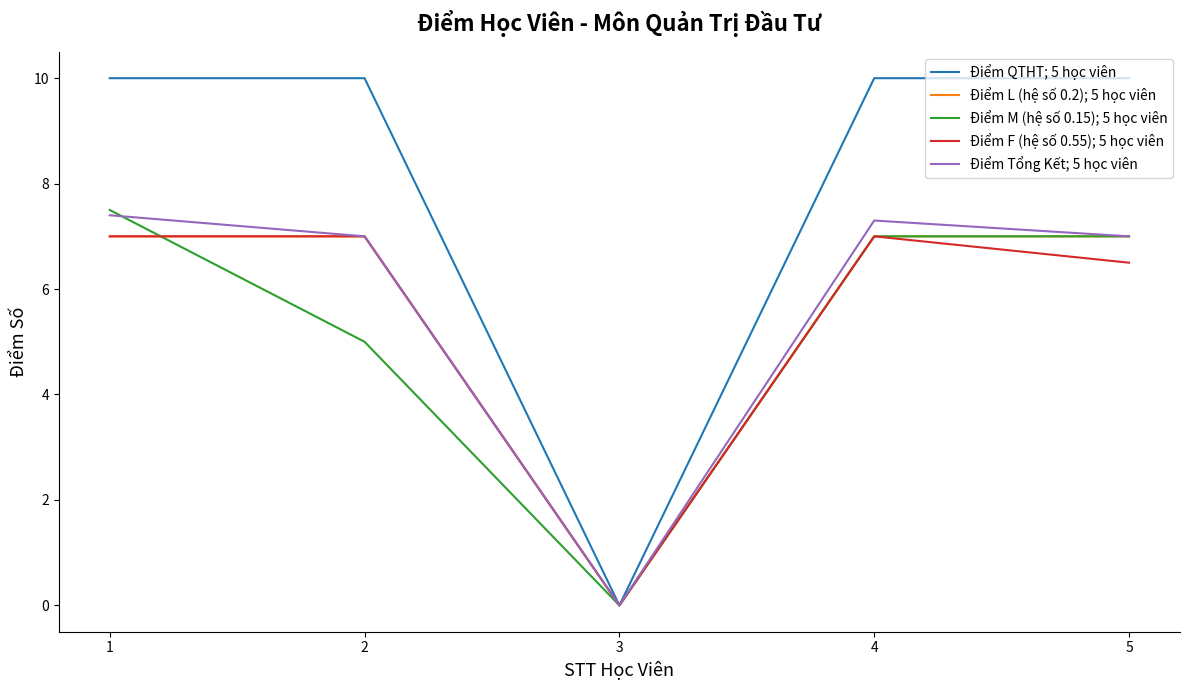

Which series has the largest total across all categories?

Điểm QTHT; 5 học viên